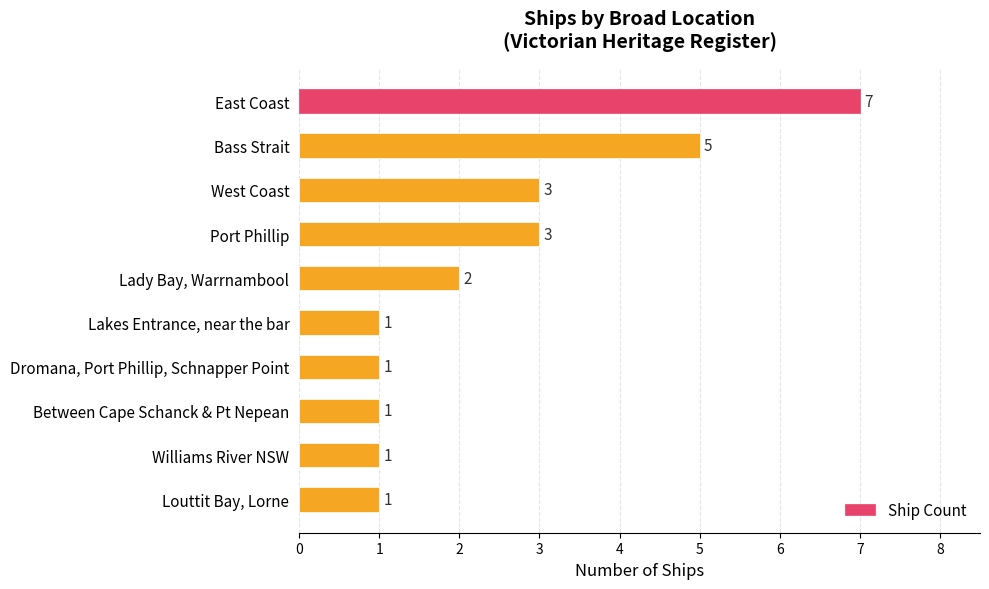

How many data points does each series have?

10